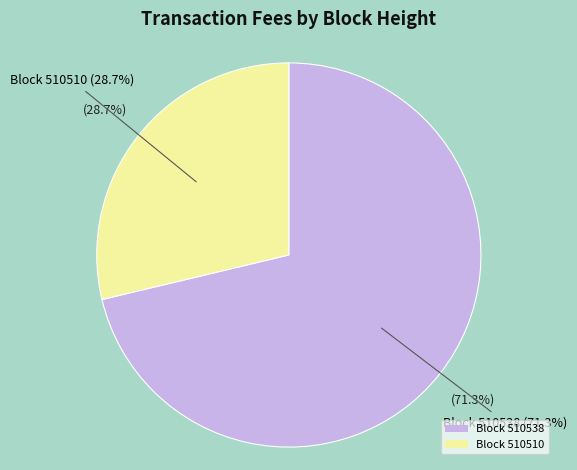

Is 510538 the majority of the pie?

Yes